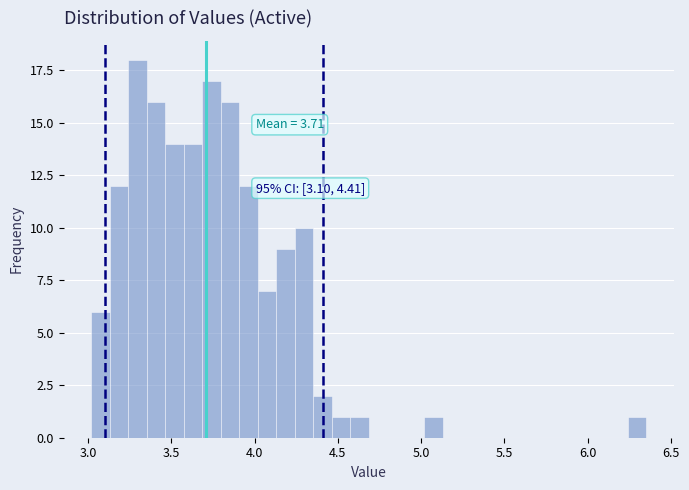

Read against the x-axis, roughly where is the centre of the tallest bar?

3.30